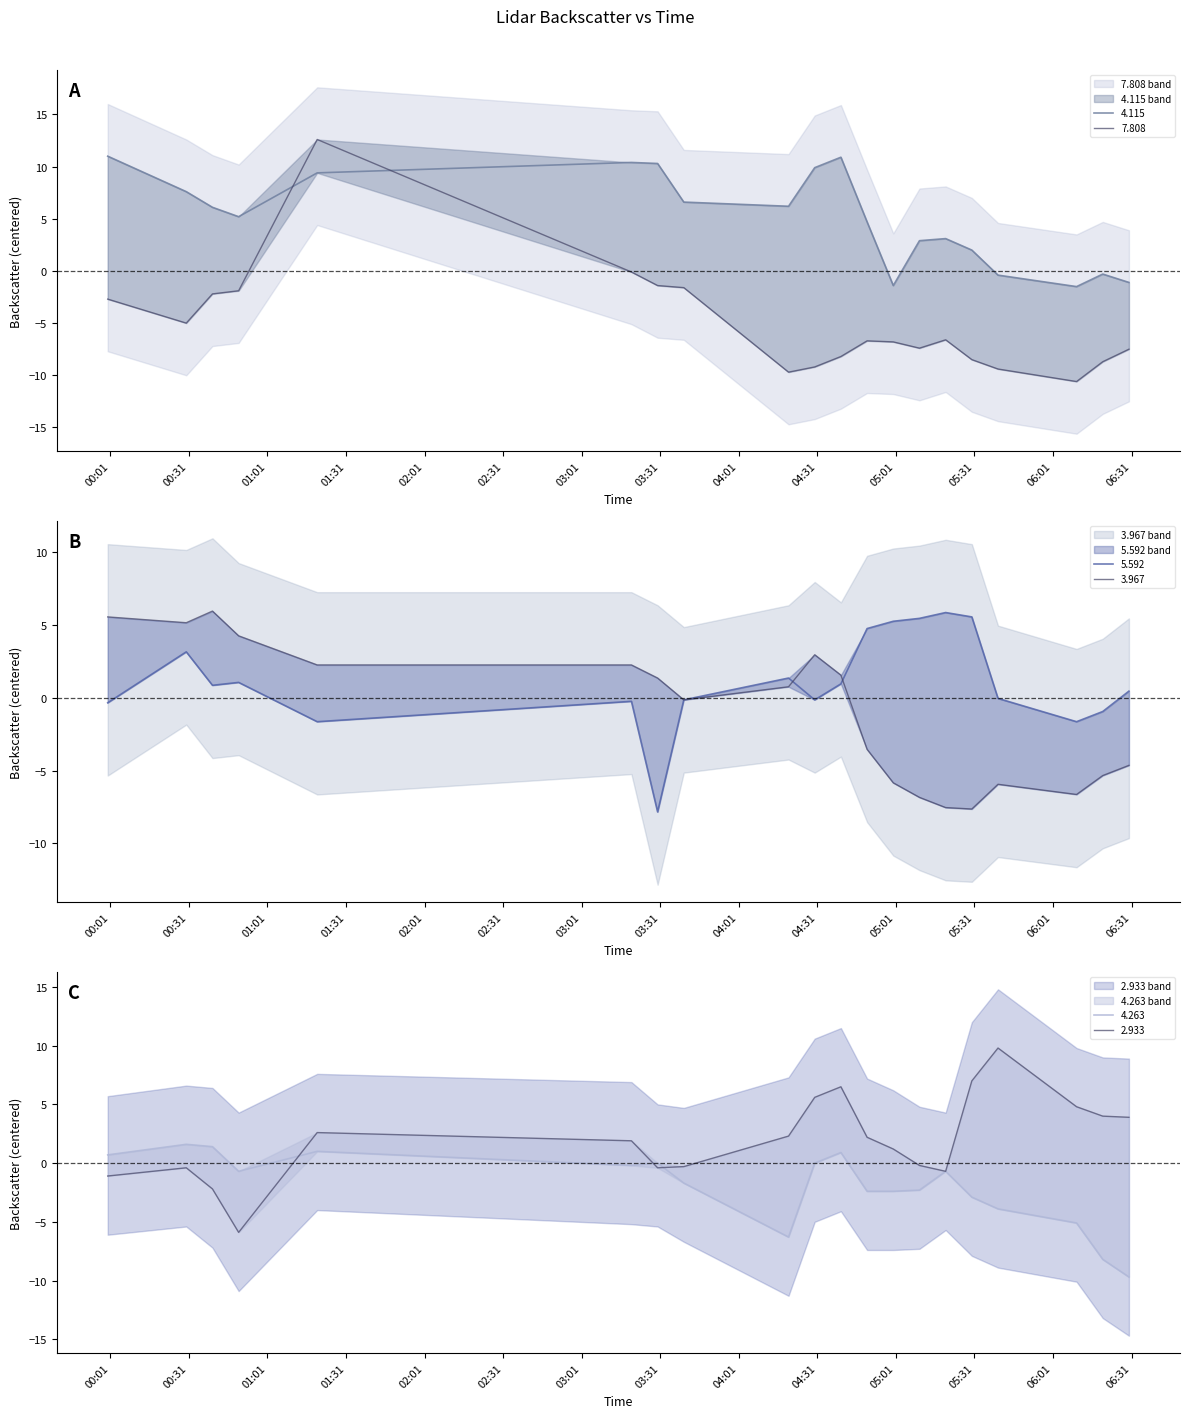

True or false:   4.115 has a value of 15.1 at 2013/02/16 04:30.

False